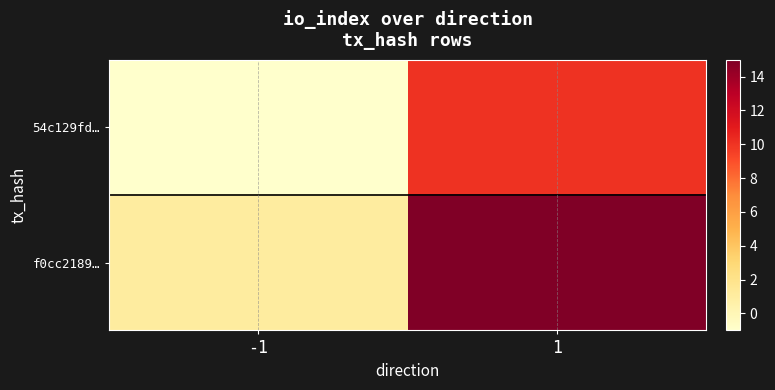

Which series has the largest total across all categories?

f0cc2189…